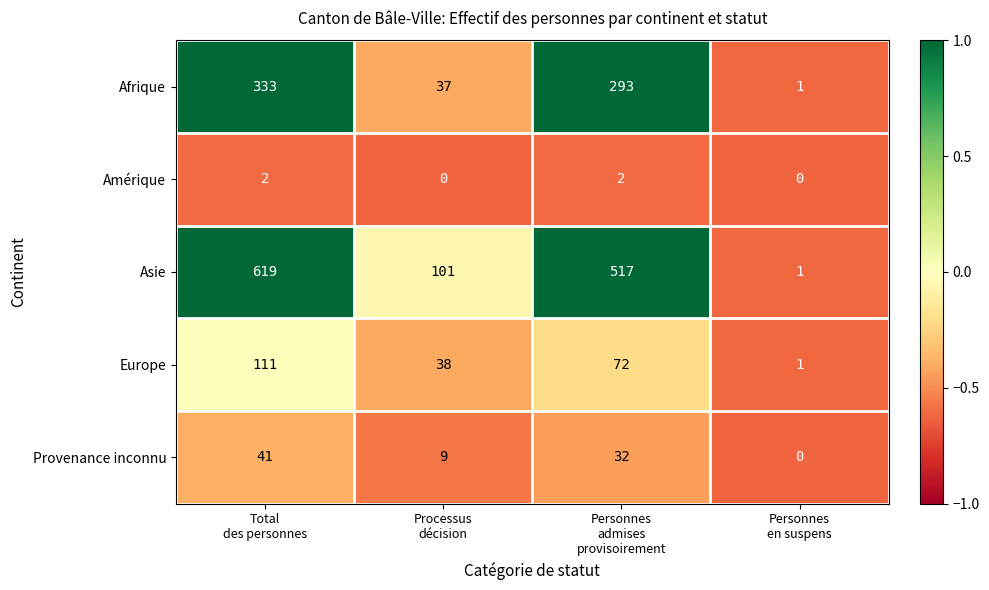

What is the total value across all series at Total
des personnes?

1106